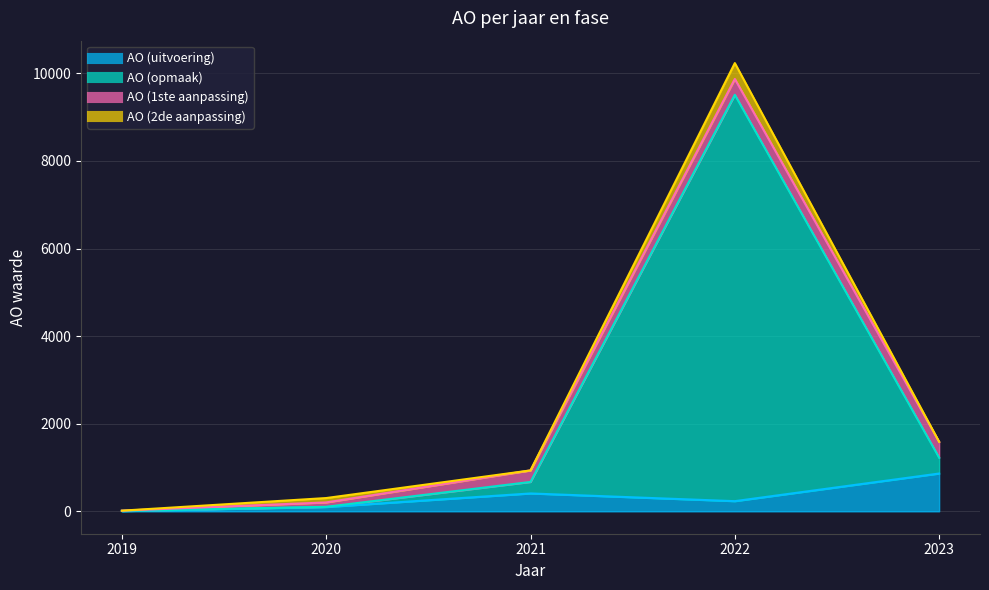

Is the value of AO (uitvoering) at 2021 greater than the value of AO (opmaak) at 2021?

No